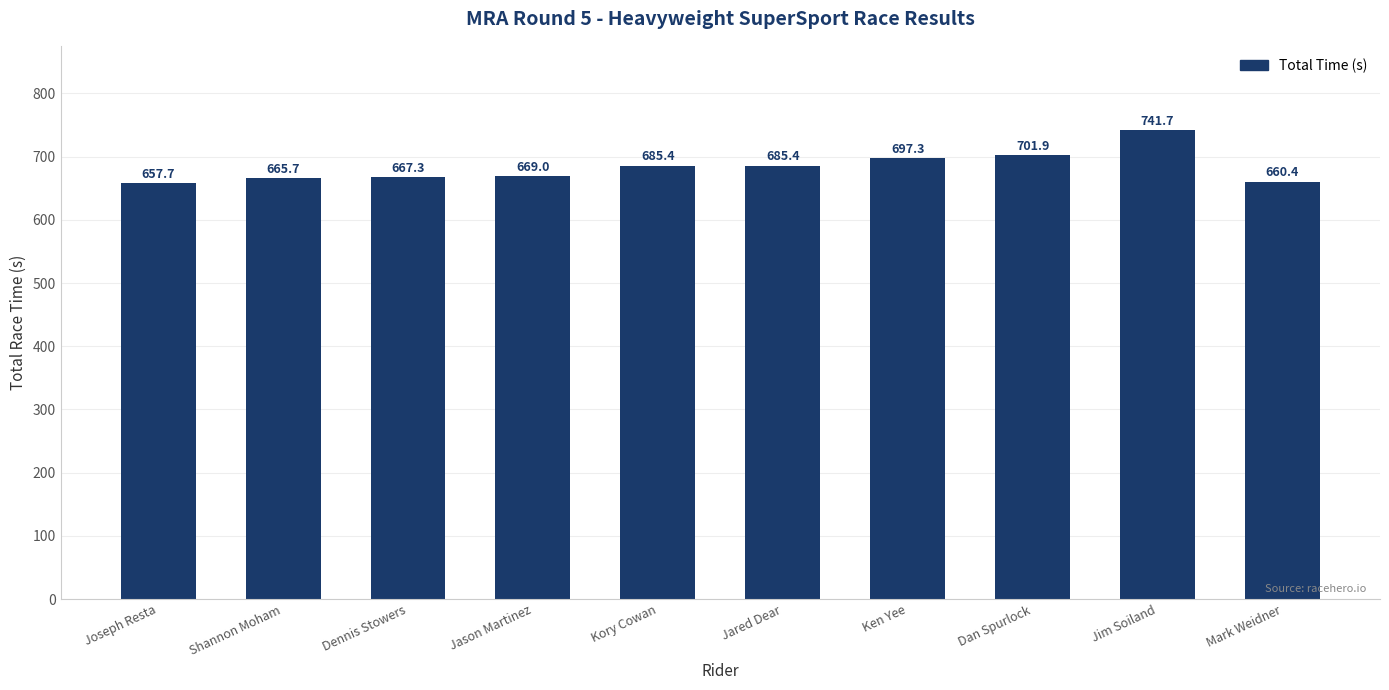

What position from the left is Ken Yee?

7